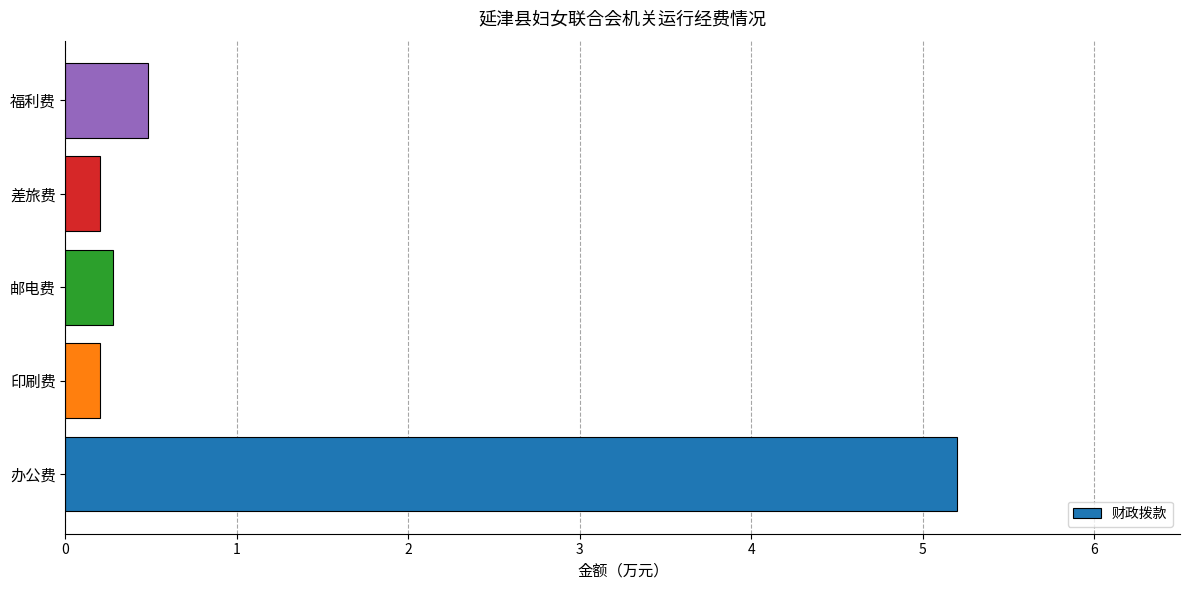

What is the difference between the maximum and second lowest values?

5.0